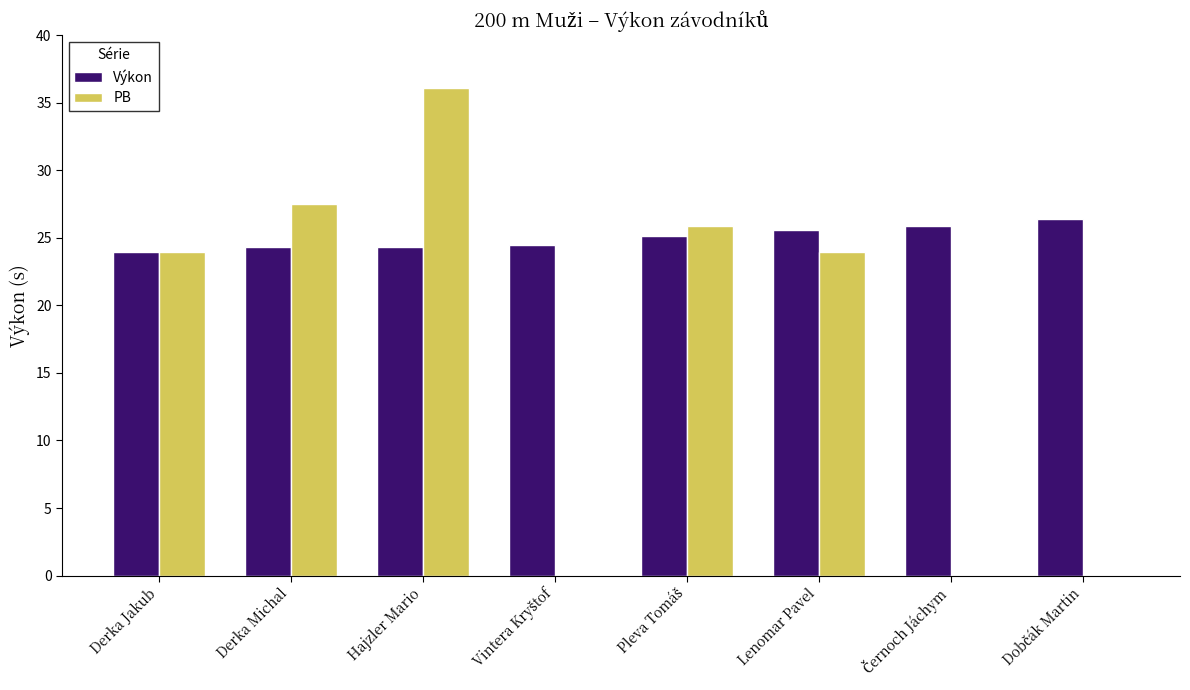

True or false: Výkon has a value of 41.9 at Lenomar Pavel.

False